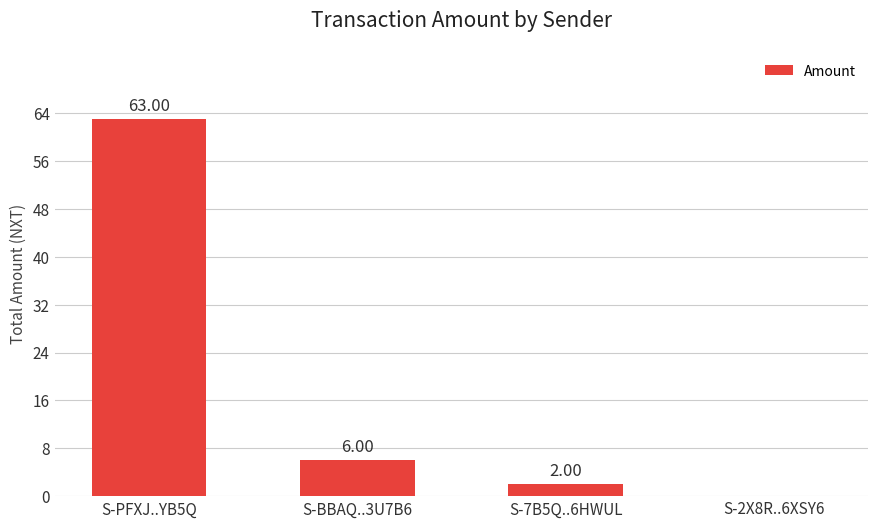

What is the change in value from S-PFXJ..YB5Q to S-2X8R..6XSY6?

-63